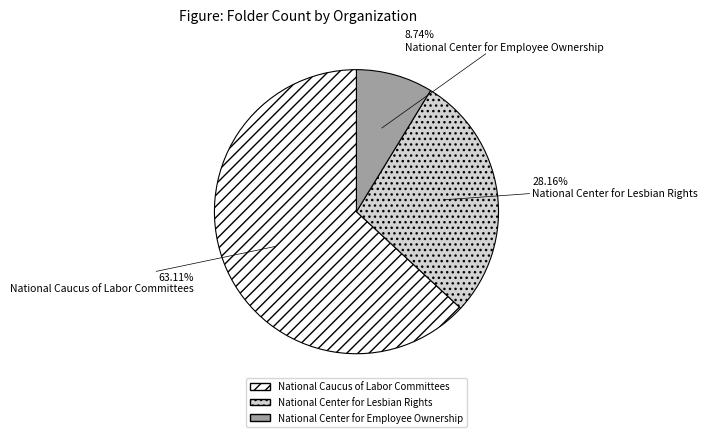

Does any single category account for the majority?

Yes